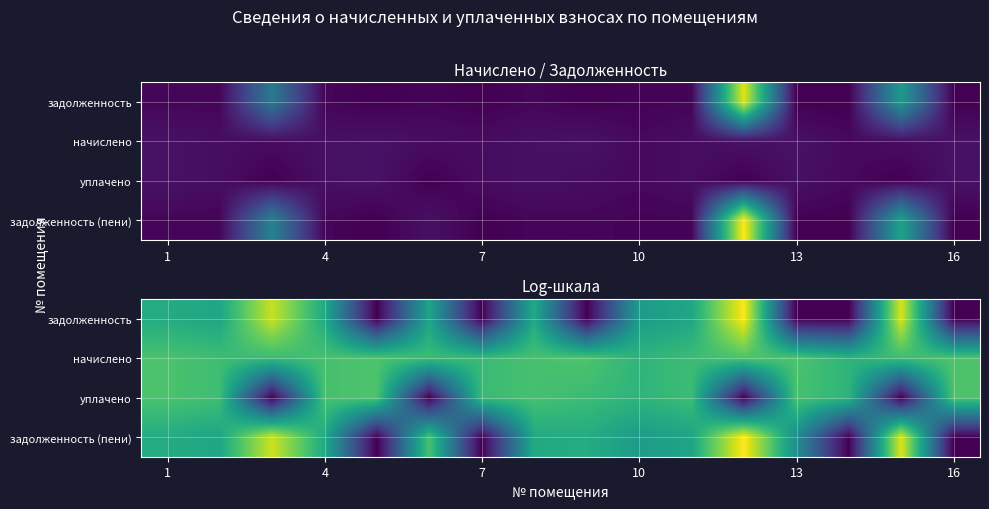

Count the number of categories in the chart.

16